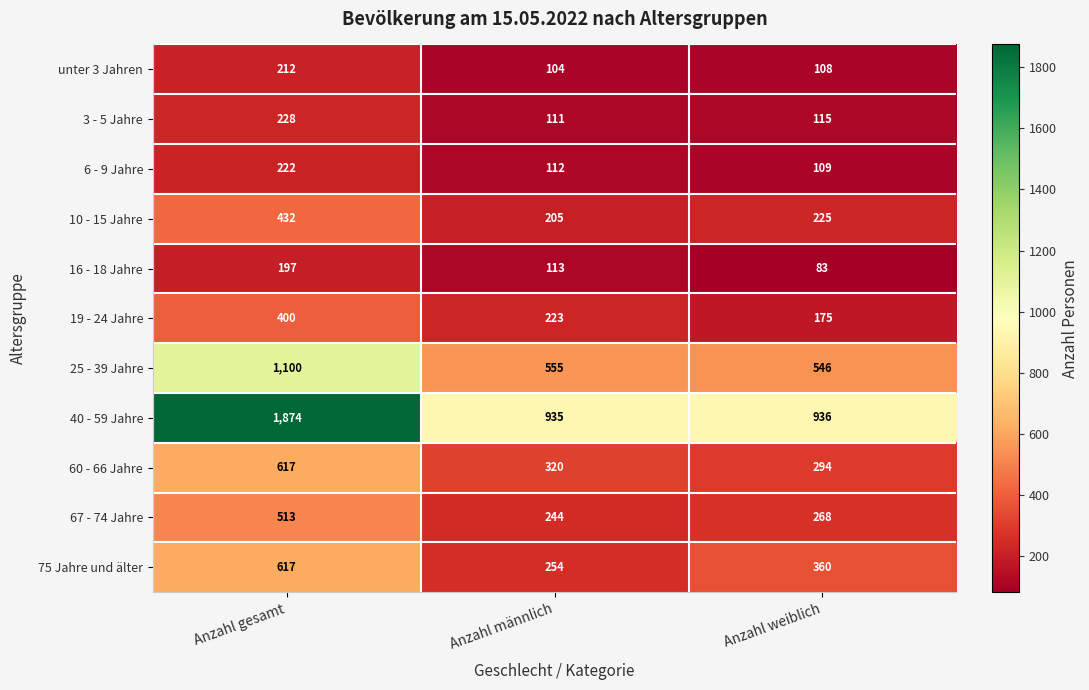

What is the difference between the maximum and minimum values in the 75 Jahre und älter series?

363